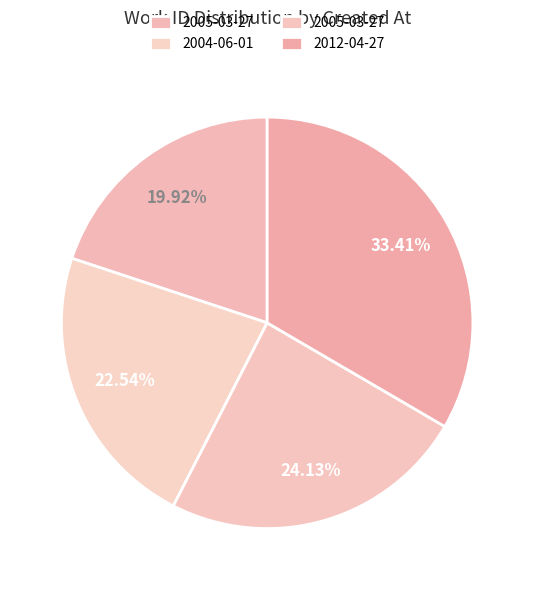

How many slices are in this pie chart?

4